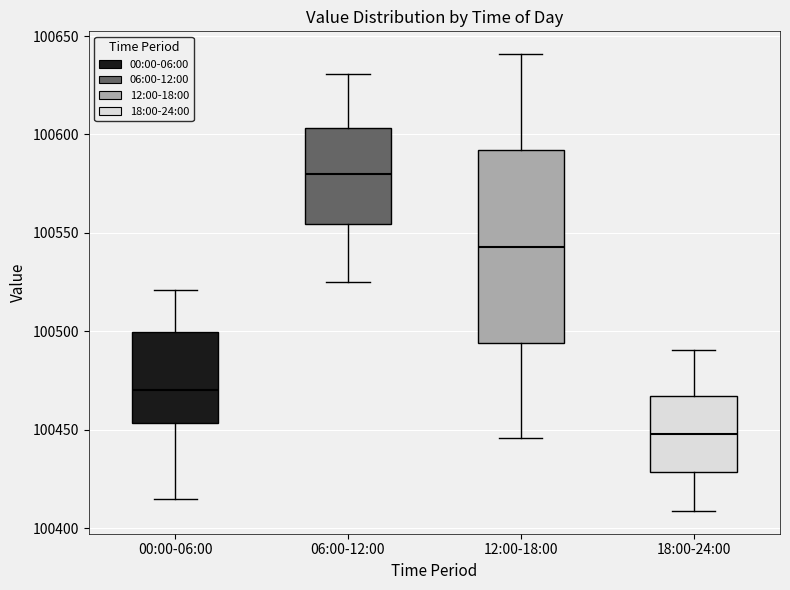

Where does the lower whisker of the box for 00:00-06:00 end on the y-axis? The values are not printed on the chart, so give them approximately, as read against the axis.

100415